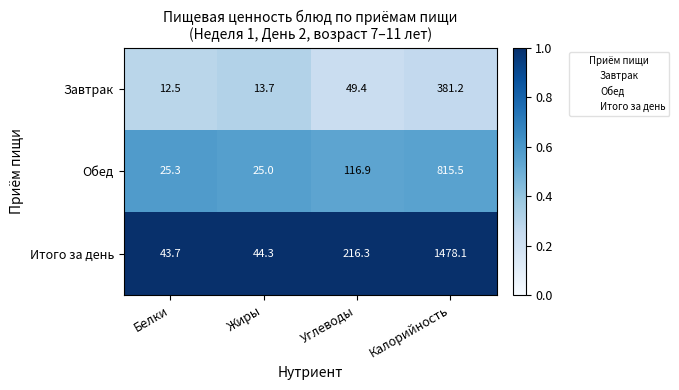

Reading left to right, transcribe all the data shown in this chart.

Завтрак: 12.5	13.7	49.4	381.2
Обед: 25.3	25.0	116.9	815.5
Итого за день: 43.7	44.3	216.3	1478.1